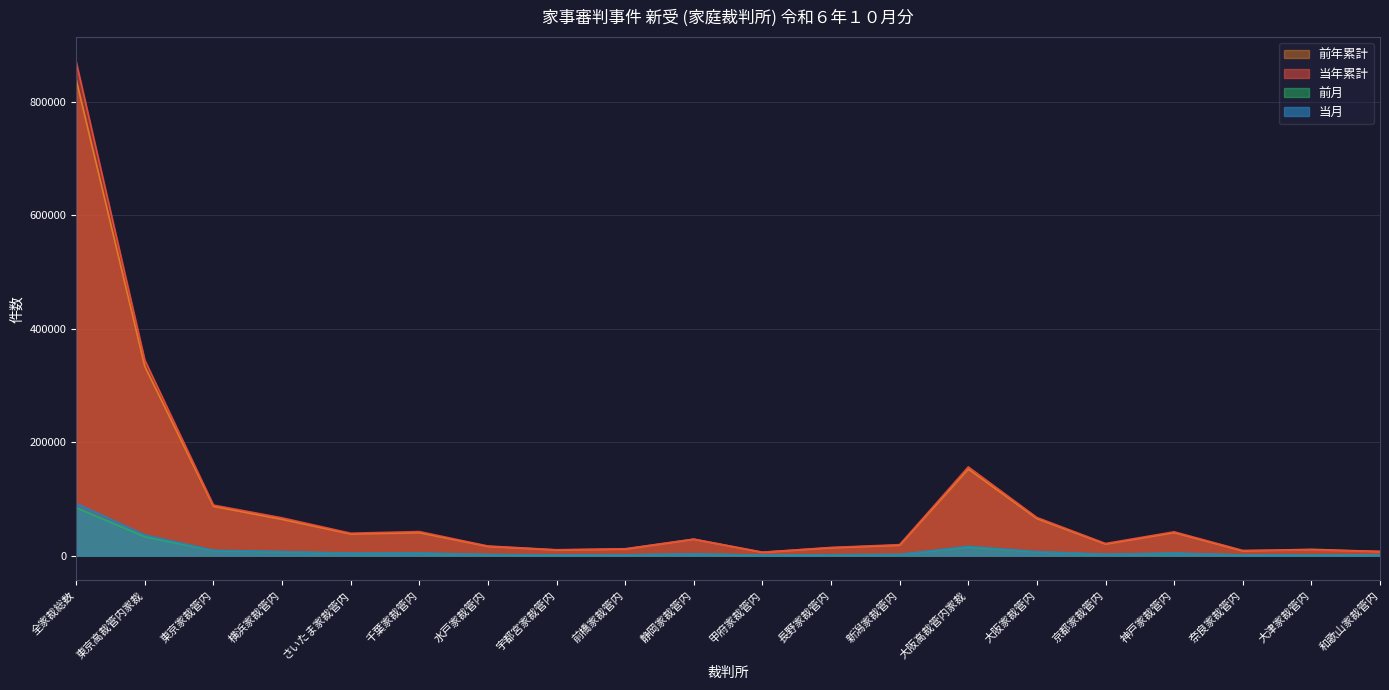

Reading right to left, list all the values displayed in this chart.

当年累計: 7178	9843	9057	41860	21256	67104	156298	19206	14254	5901	28878	11992	10218	16821	42283	39400	66484	88984	344421	870047
前年累計: 7115	10944	8234	40643	20312	65244	152492	18295	13771	5748	28811	11391	9843	16175	40456	38101	63901	86896	333388	838570
当月: 687	1008	950	4406	2295	7016	16362	1957	1331	620	3157	1243	1072	1829	4647	4119	7105	9316	36396	91992
前月: 715	869	859	4118	2018	6422	15001	1777	1308	531	2612	1134	917	1609	4045	3830	6604	8758	33125	84413